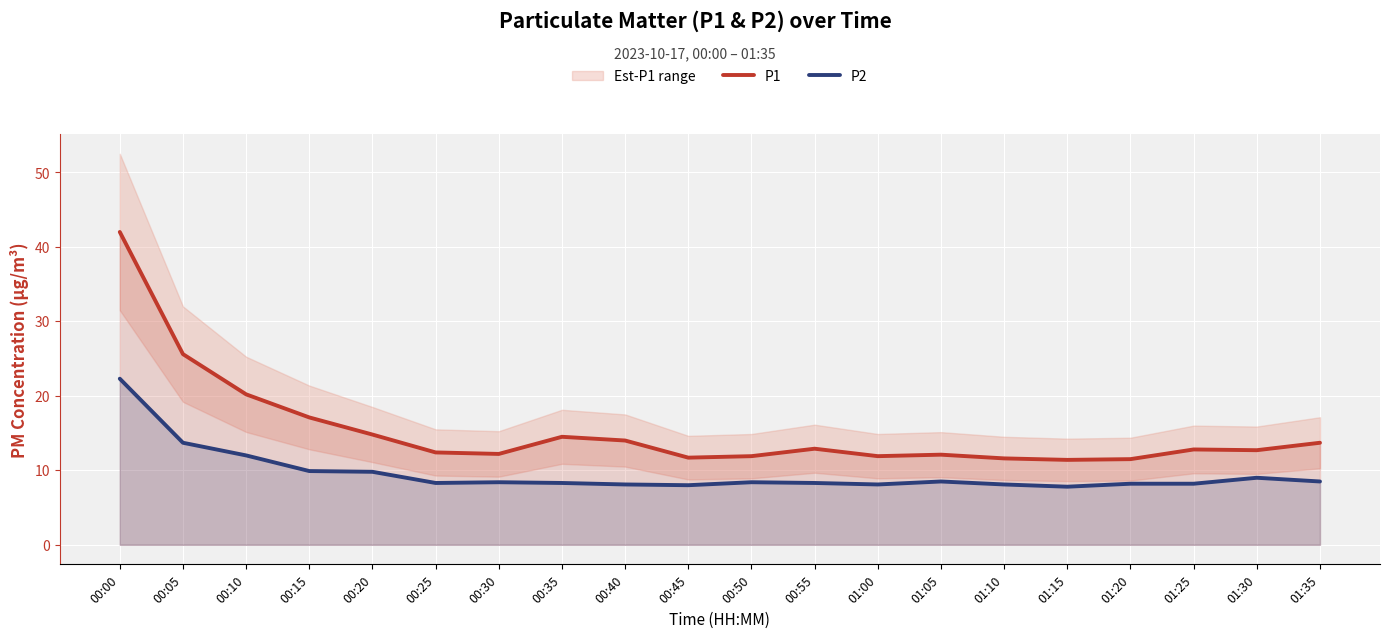

True or false: P1 and P2 cross at least once.

False